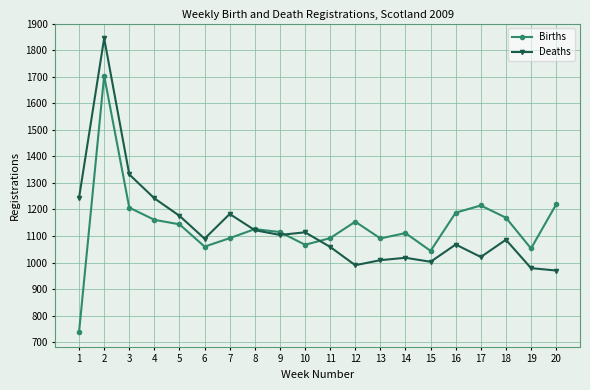

What is the minimum value shown in the chart?

738